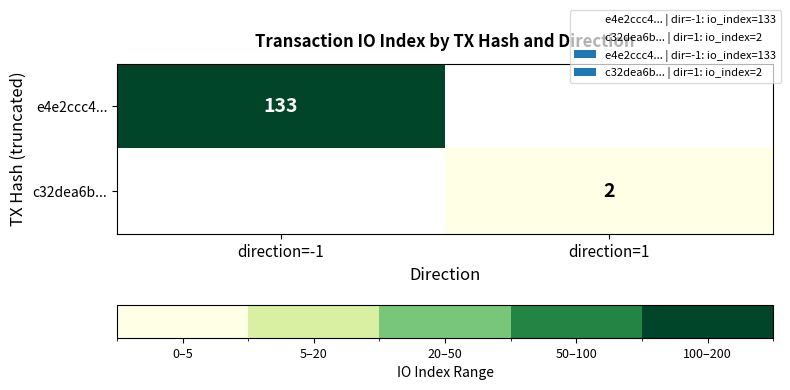

How many distinct data groups are displayed?

2